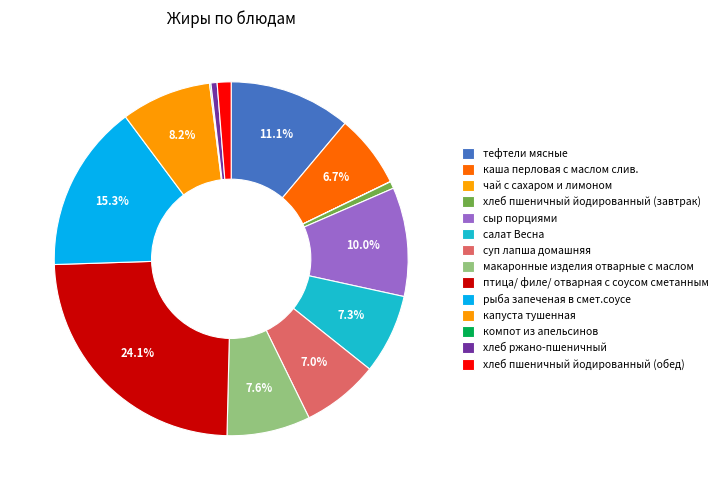

Does макаронные изделия отварные с маслом represent more than half of the total?

No